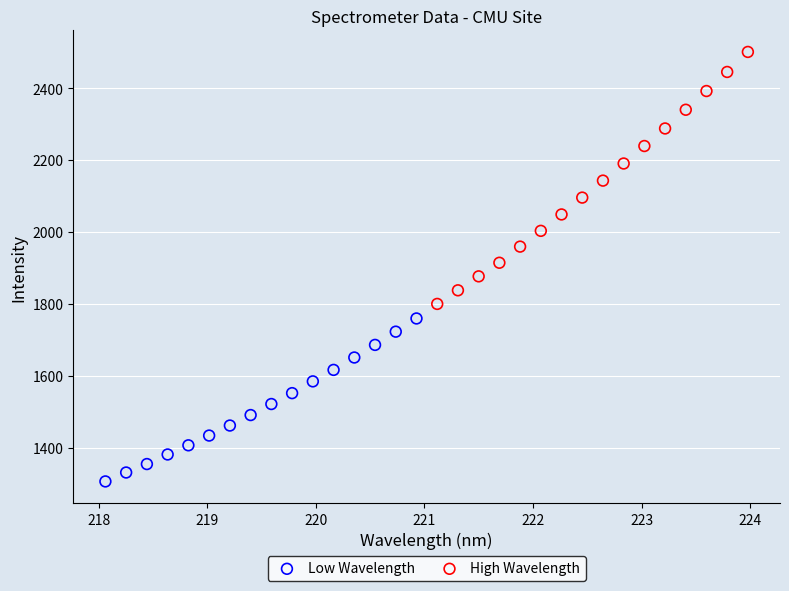

Which series has the largest Y range (max minus min)?

High Wavelength